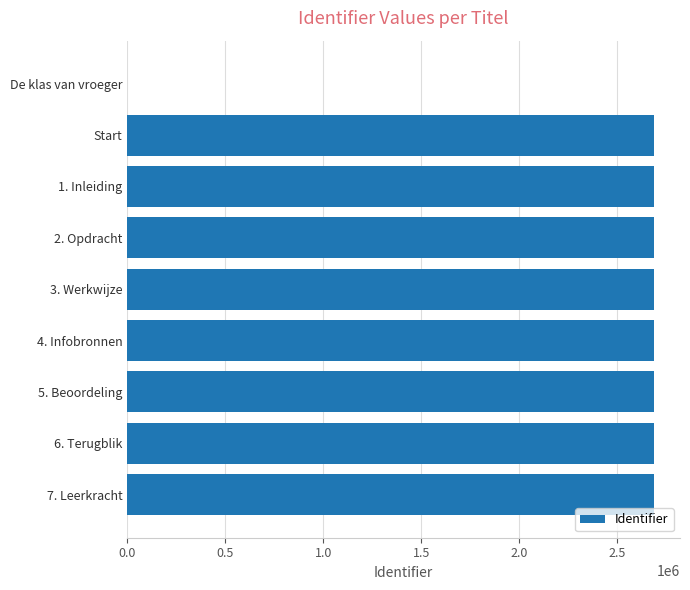

Is it true that the value at 2. Opdracht is 2685376?

True